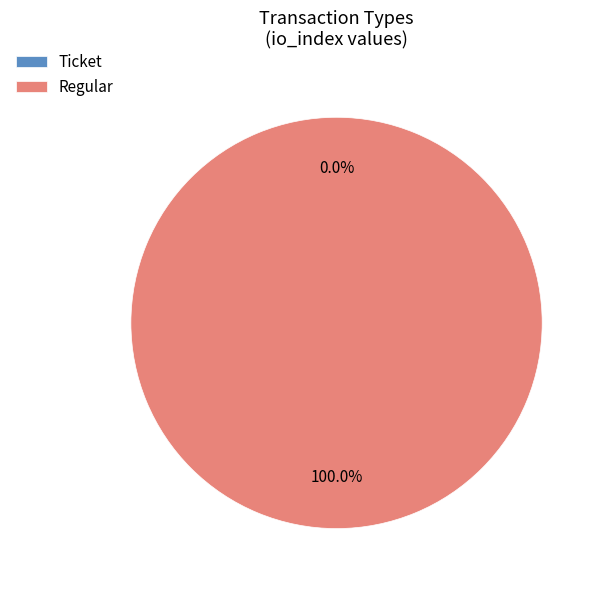

Is it true that Ticket is 0% of the pie?

True